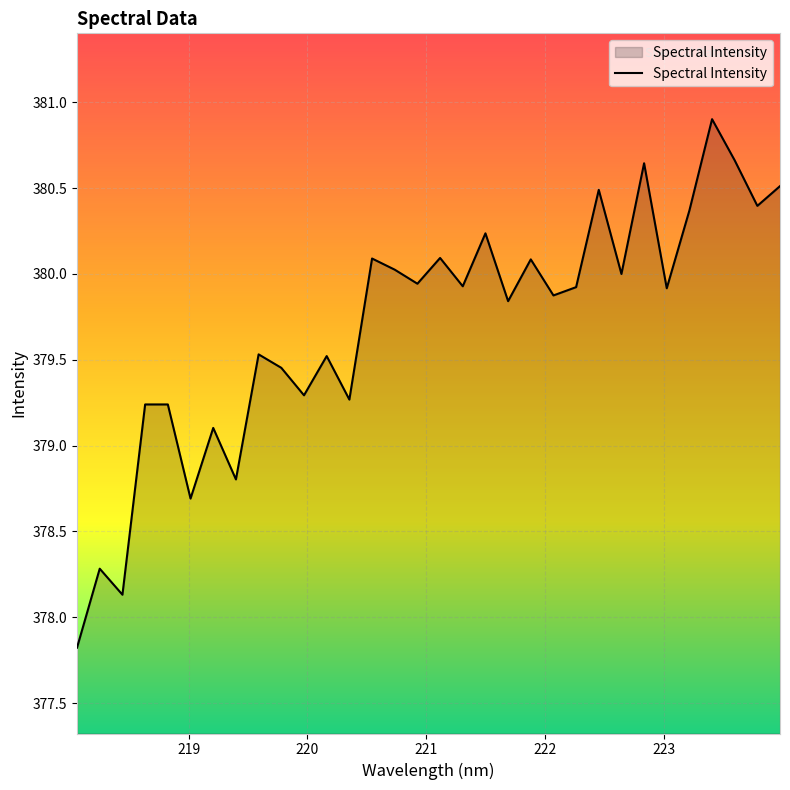

What is the difference between the maximum and minimum values?

3.1